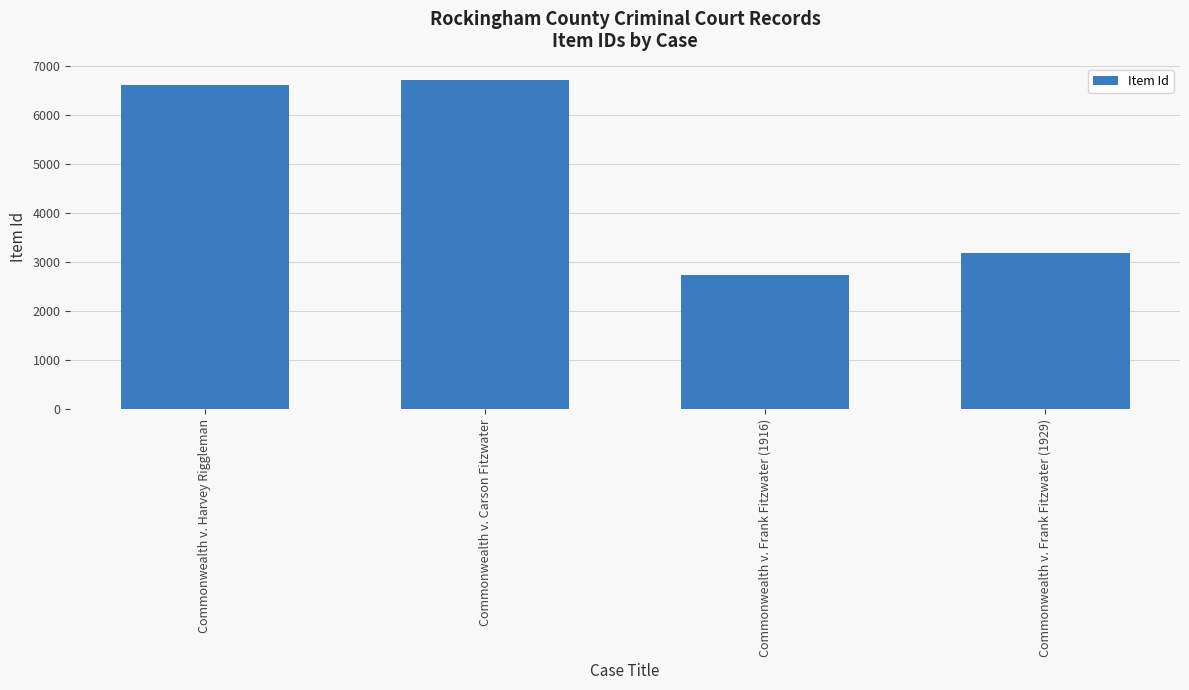

The value at Commonwealth v. Harvey Riggleman is 6608. True or false?

True